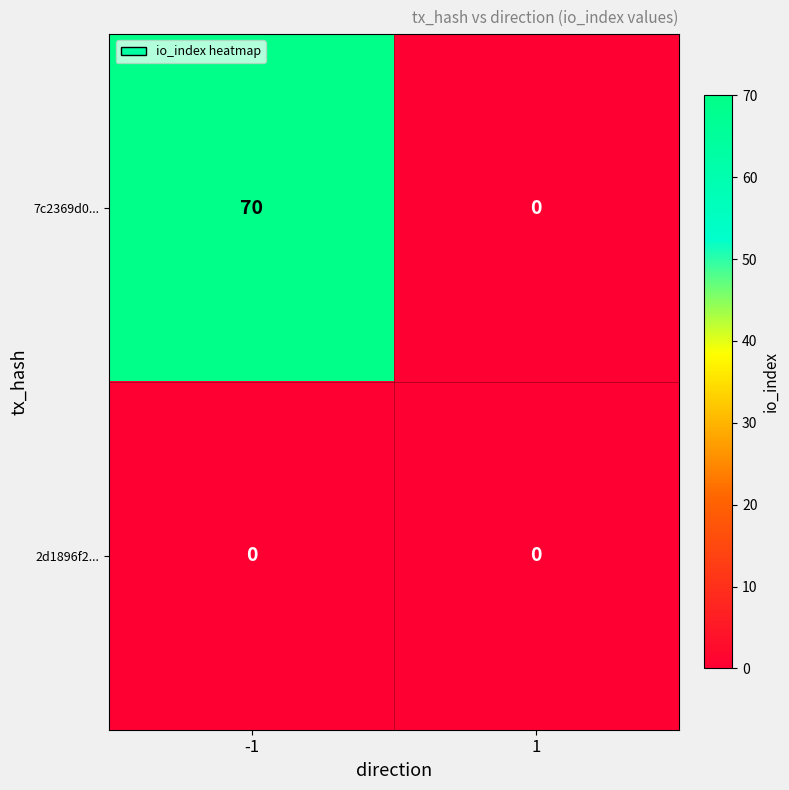

Reading right to left, what are all the values shown in this chart?

7c2369d0...: 0	70
2d1896f2...: 0	0